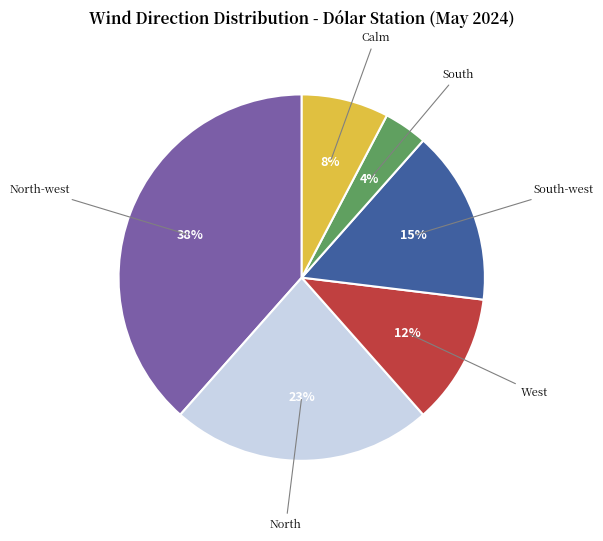

Which has a higher value, South or North-west?

North-west